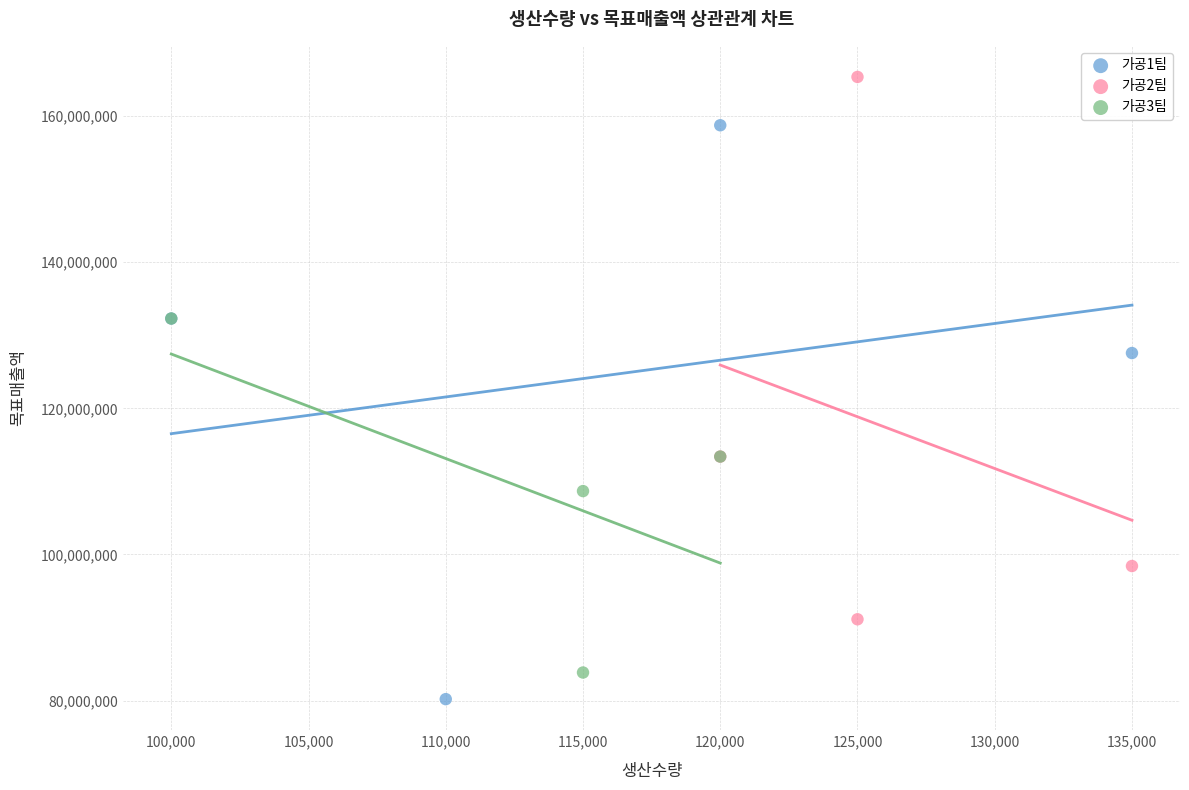

Which series has the largest Y range (max minus min)?

가공1팀